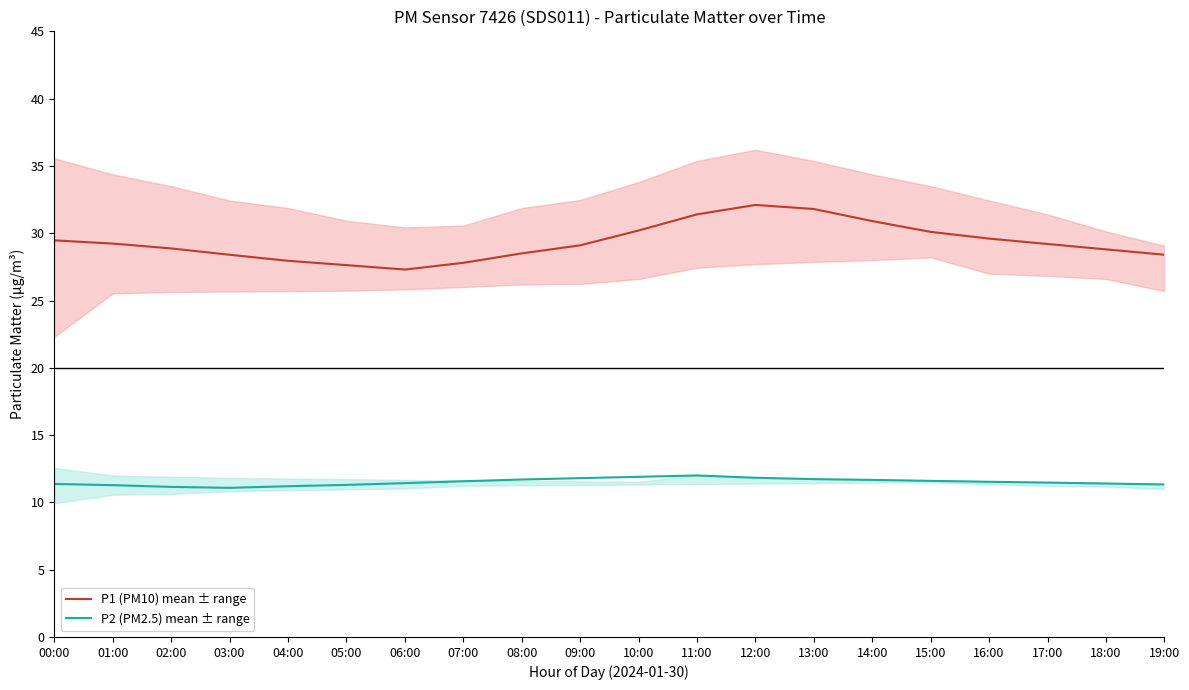

How many series are shown in this chart?

2